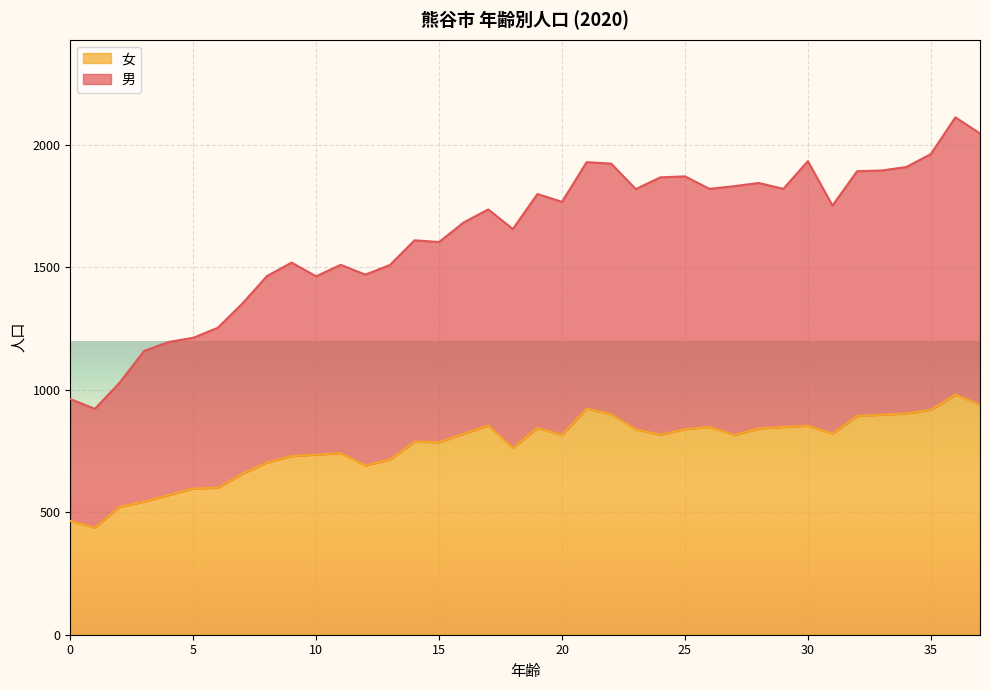

How many interior local valleys does the 女 series have?

8